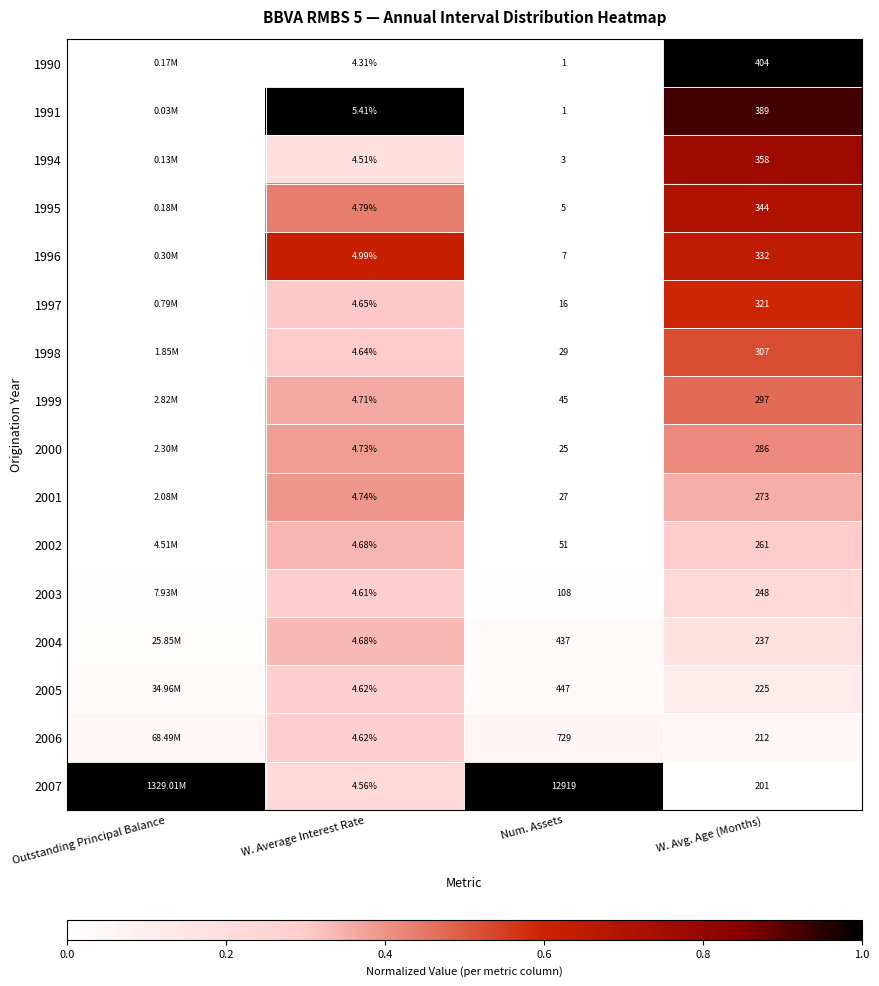

At which label does 1990 reach its minimum?

W. Average Interest Rate